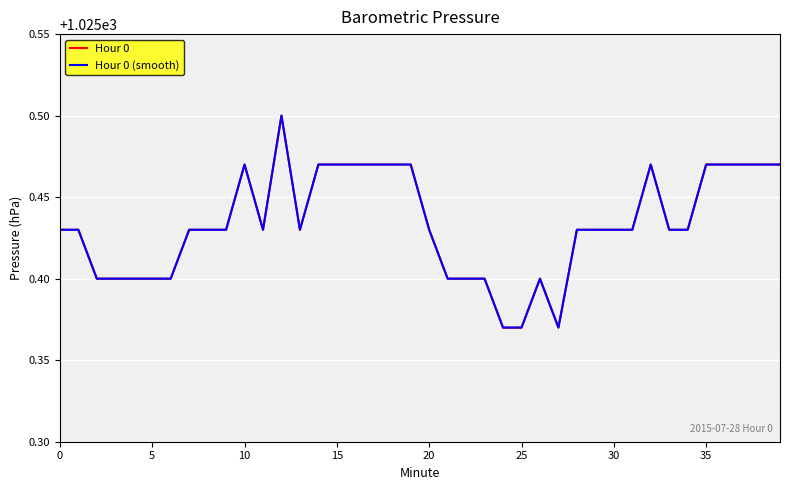

How many Hour 0 values are between 1025 and 1026?

40